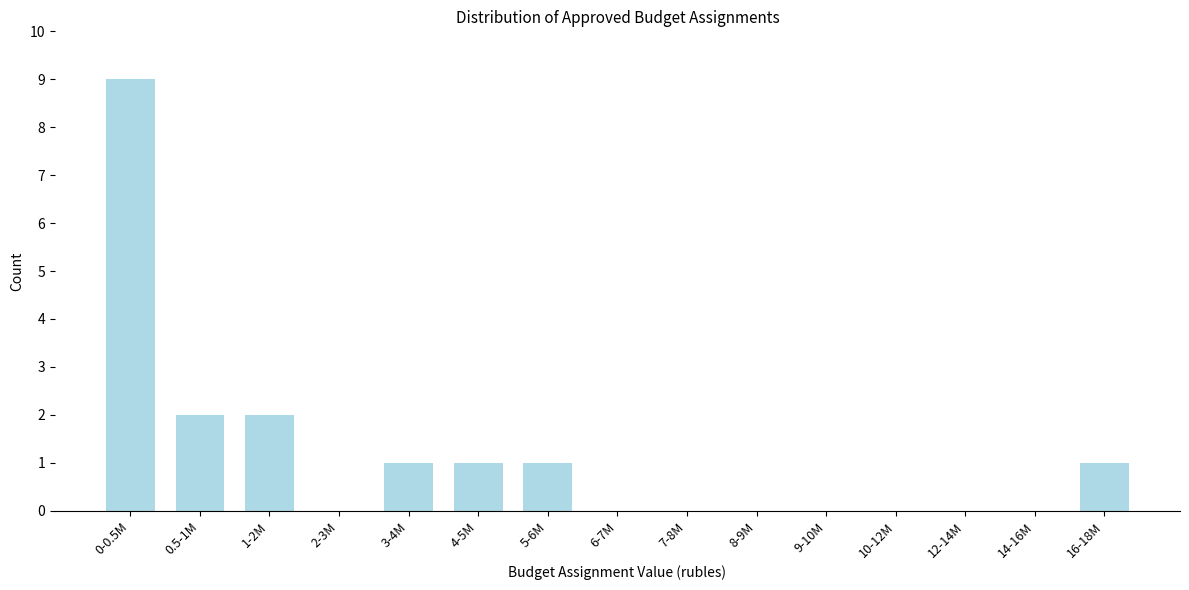

Reading left to right, list all the values displayed in this chart.

0-0.5M=9	0.5-1M=2	1-2M=2	2-3M=0	3-4M=1	4-5M=1	5-6M=1	6-7M=0	7-8M=0	8-9M=0	9-10M=0	10-12M=0	12-14M=0	14-16M=0	16-18M=1